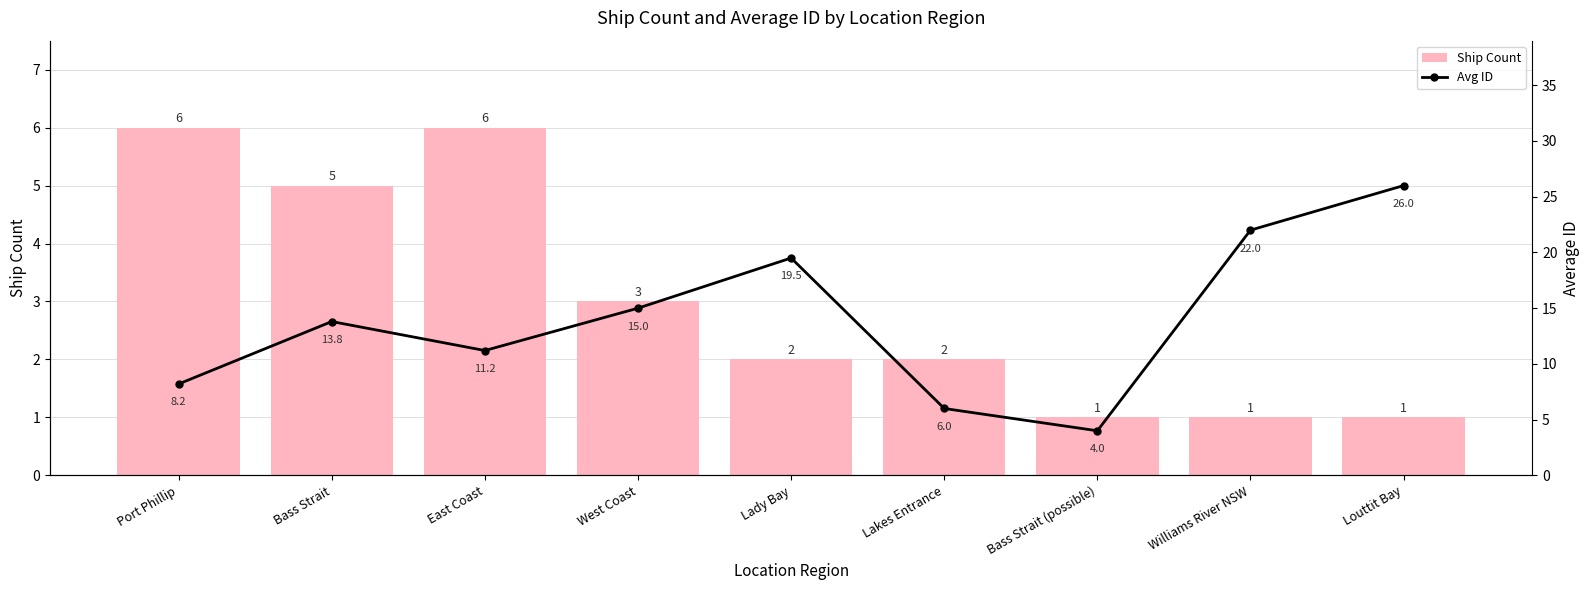

At which category is the sum across all series the highest?

Louttit Bay